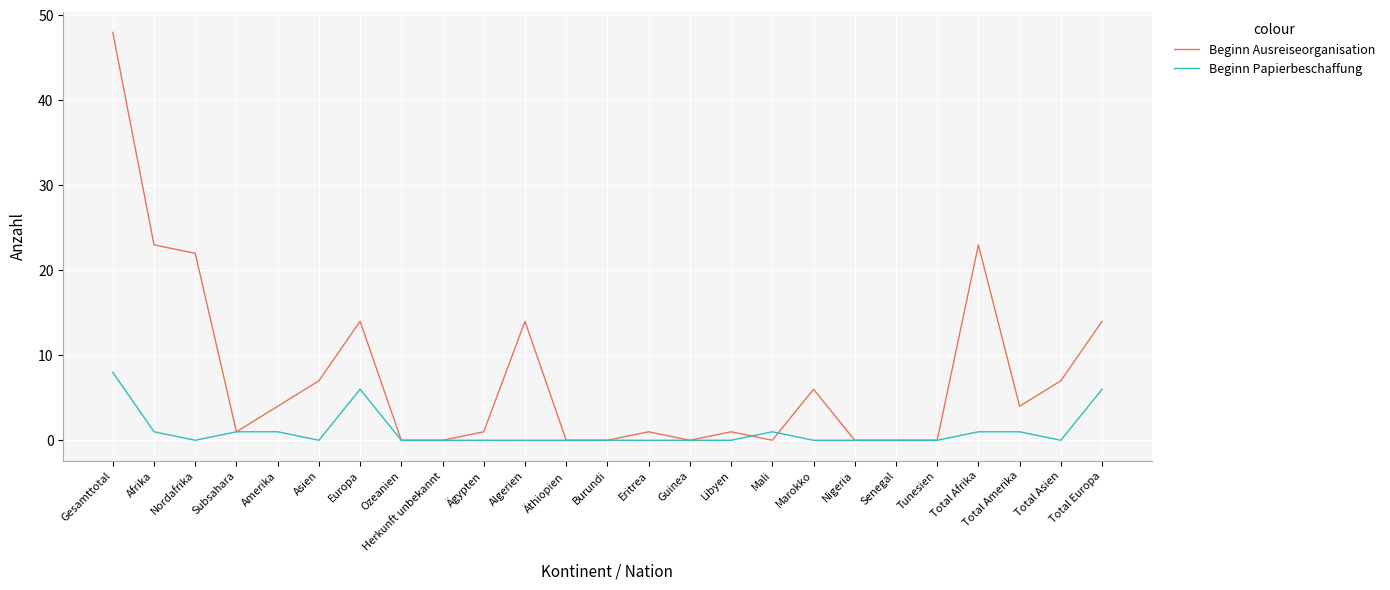

At which category does Beginn Papierbeschaffung reach its first local valley?

Nordafrika